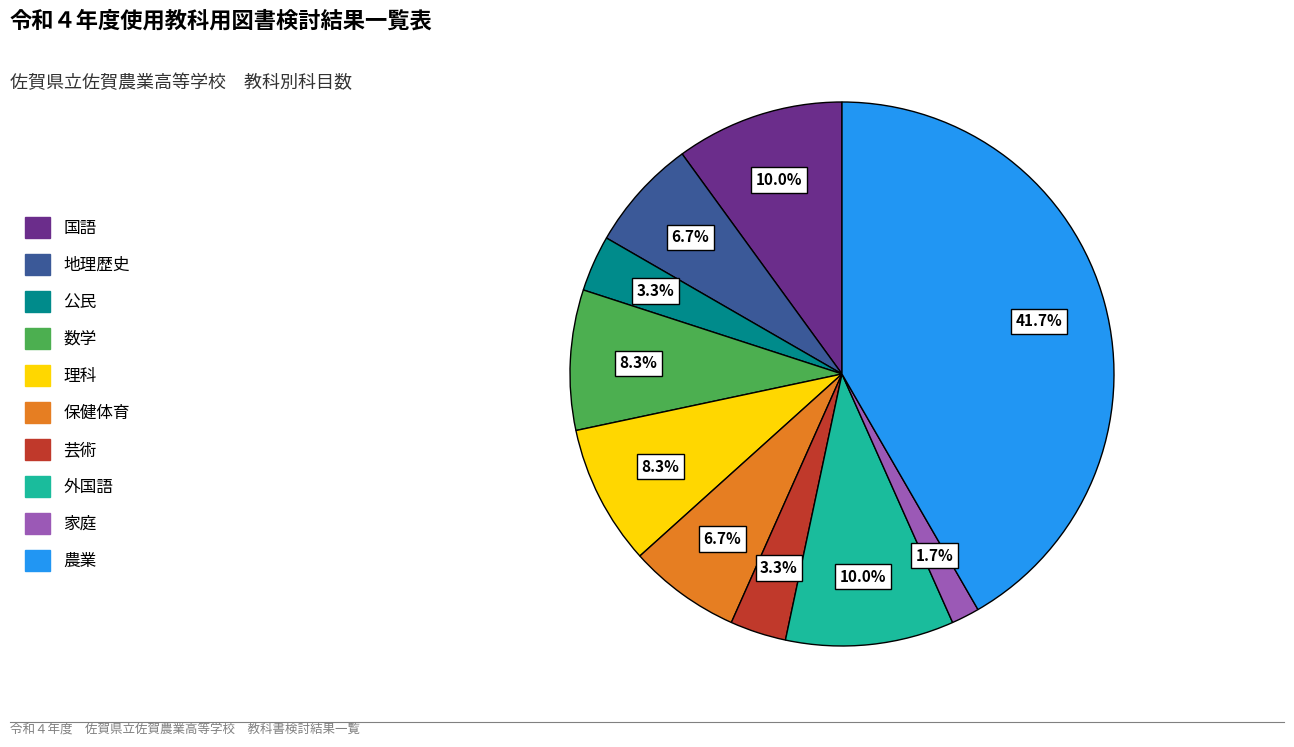

Is there any slice that represents more than half of the pie?

No